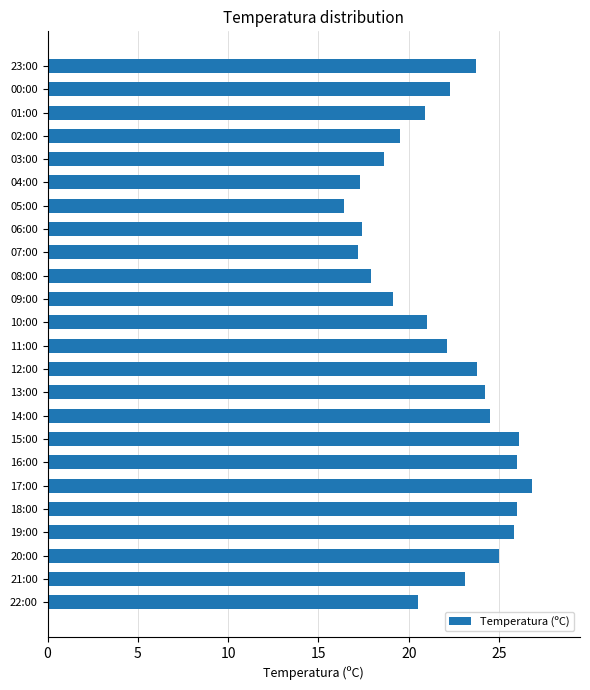

True or false: the data shows 23.1 at 21:00.

True